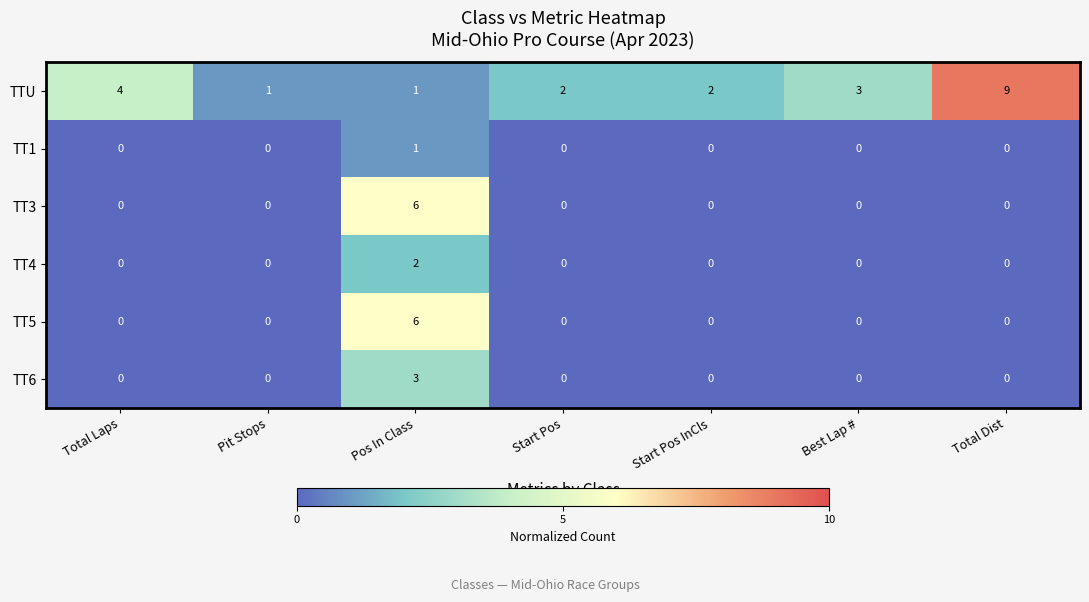

Which series changed the most between Start Pos InCls and Best Lap #?

TTU